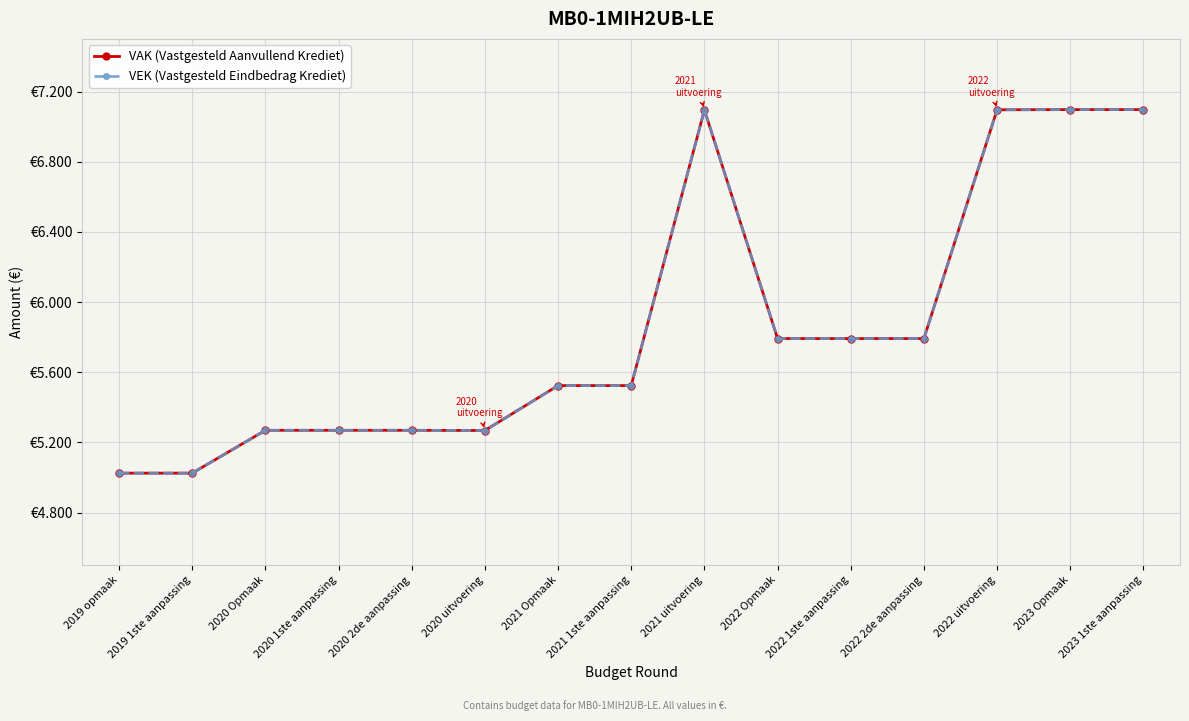

Between 2019 1ste aanpassing and 2022 2de aanpassing, which series saw the biggest shift?

VAK (Vastgesteld Aanvullend Krediet)